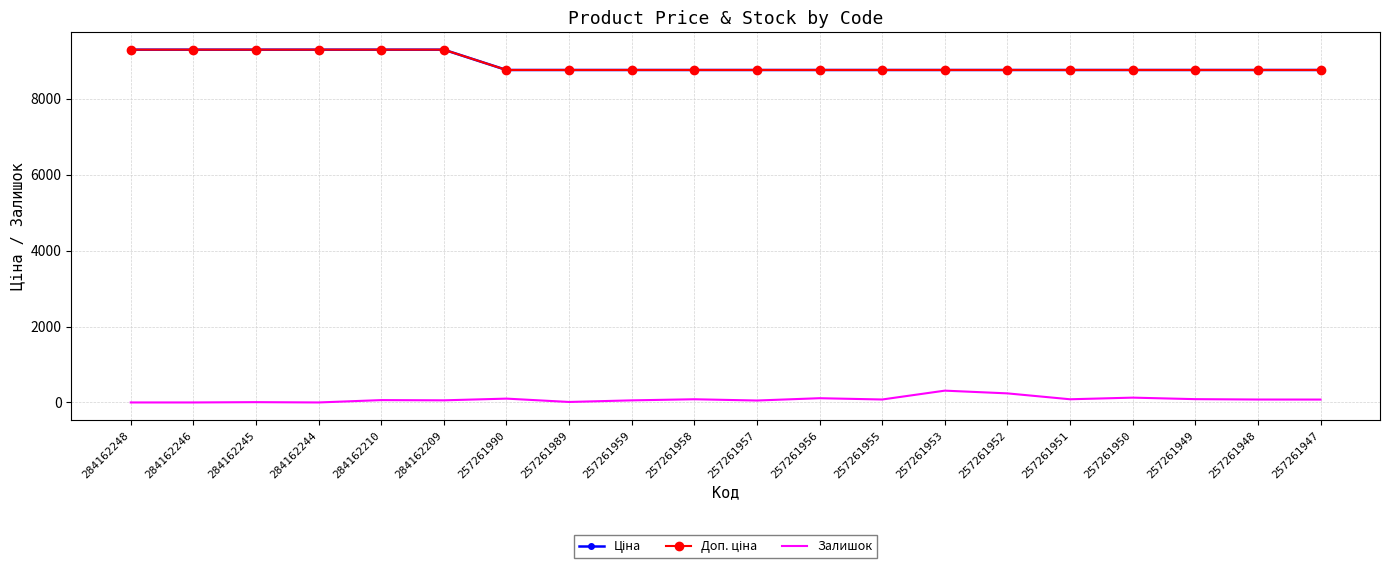

How many lines are shown in the chart?

3